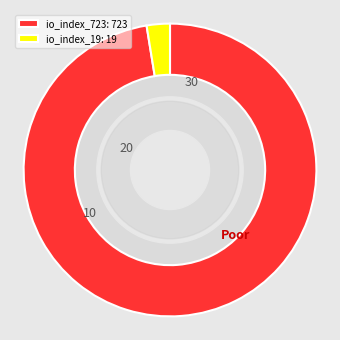

What is the smallest slice in the pie chart?

io_index_19